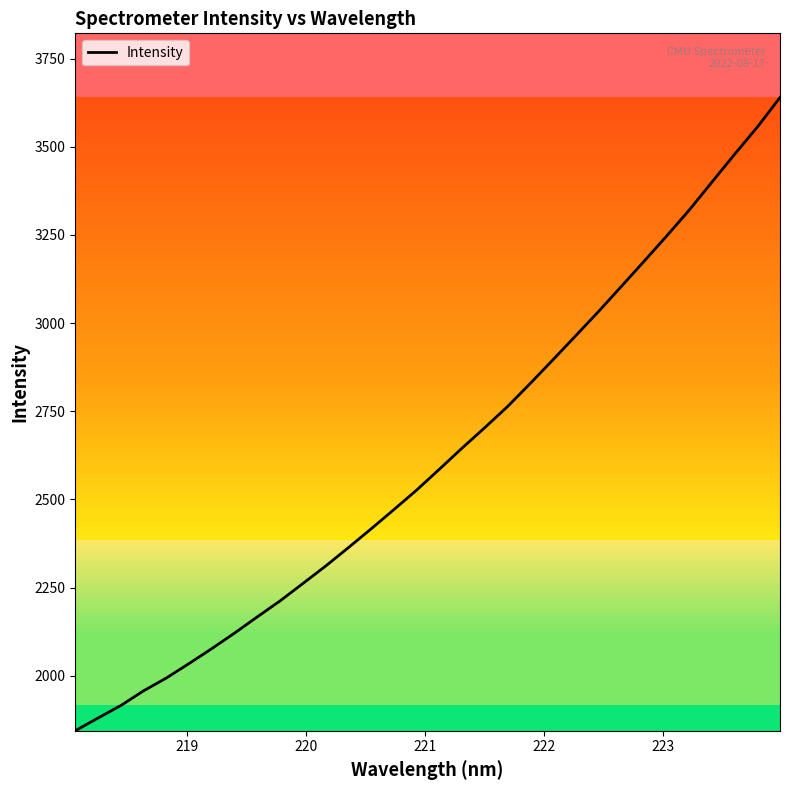

What is the greatest value displayed?

3640.0